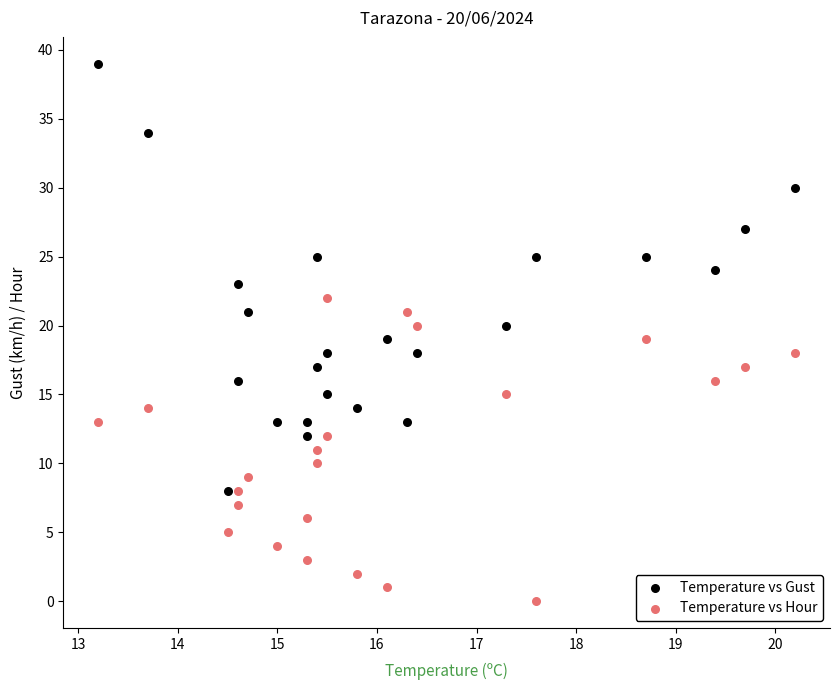

Which series reaches the minimum Y coordinate?

Temperature vs Hour